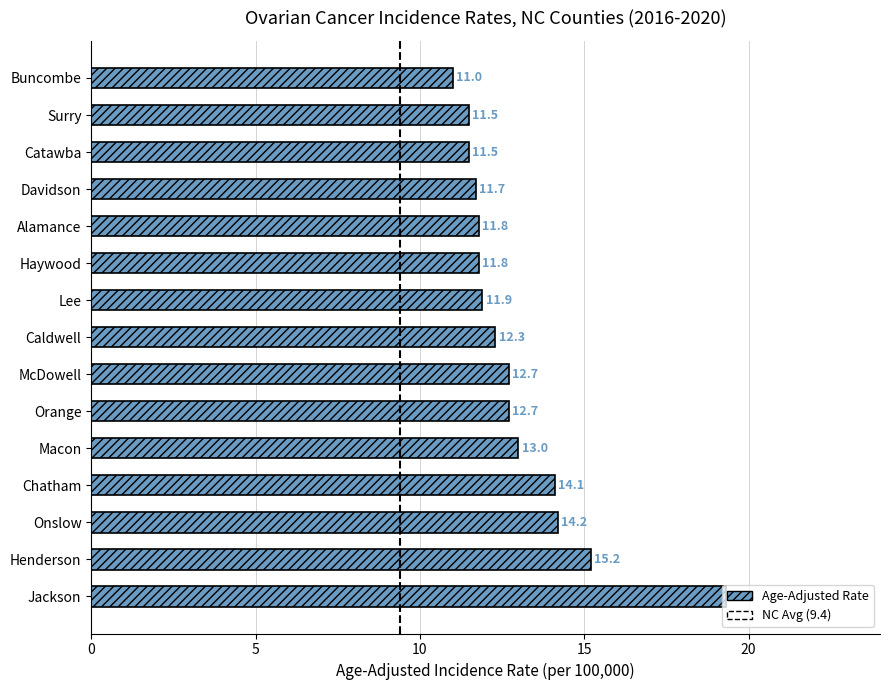

At which category does the chart reach its peak across all series?

Jackson